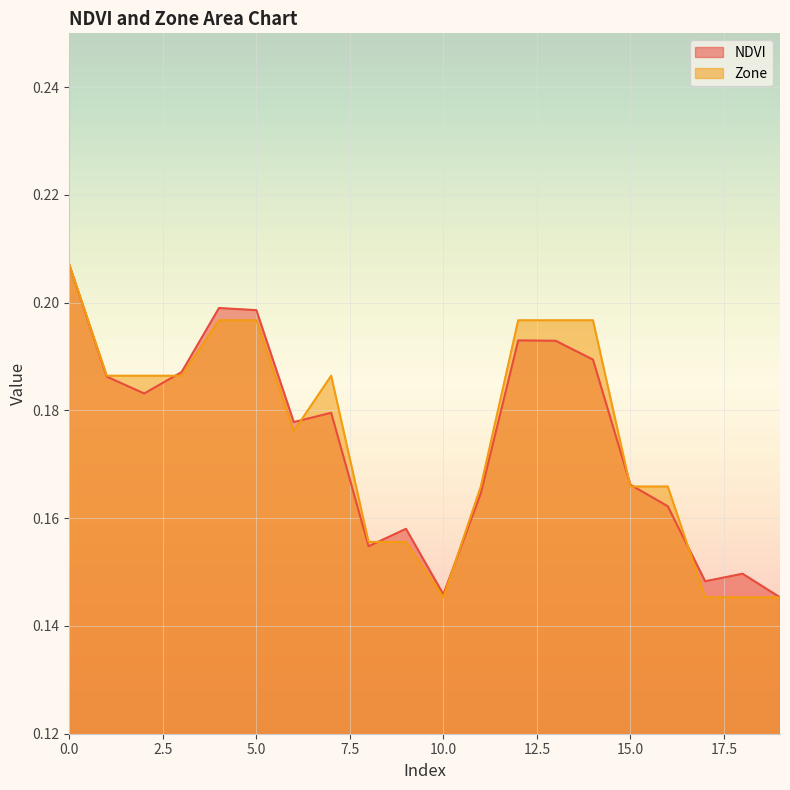

What is the difference between the maximum and minimum values in the Zone series?

0.1